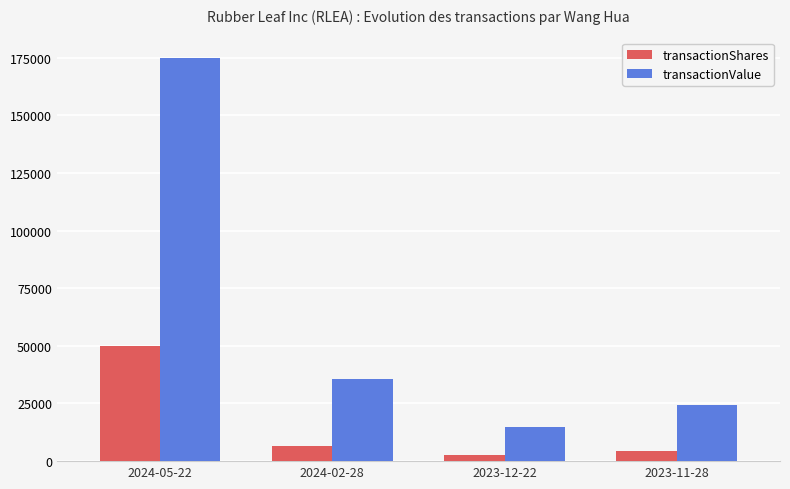

How many bars are there in total?

8